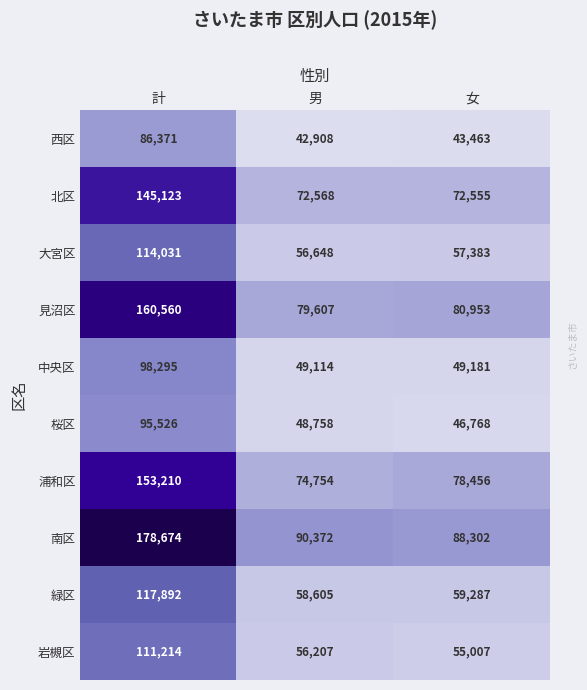

Where is 緑区 nearest to the value 88248?

女